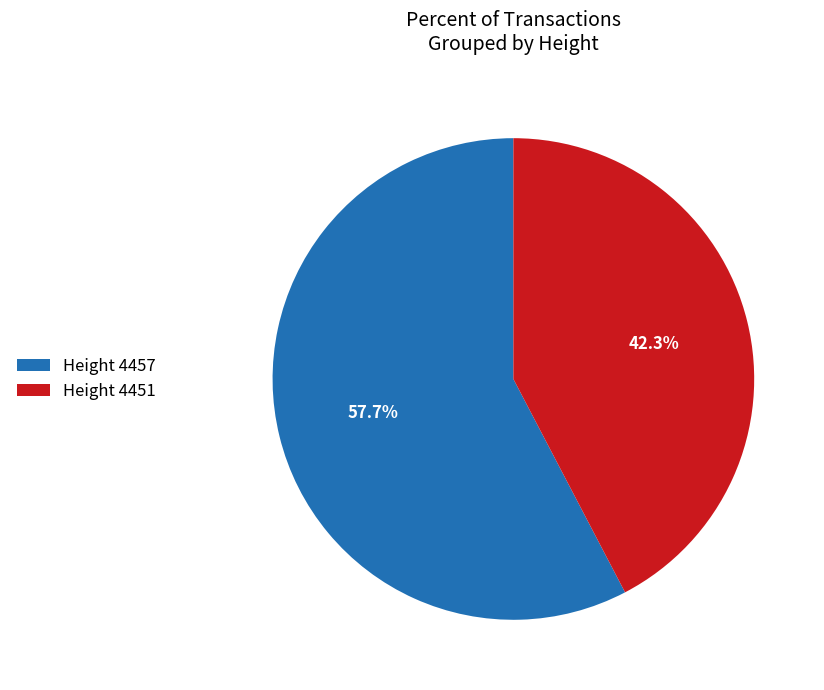

How many segments does this pie chart have?

2